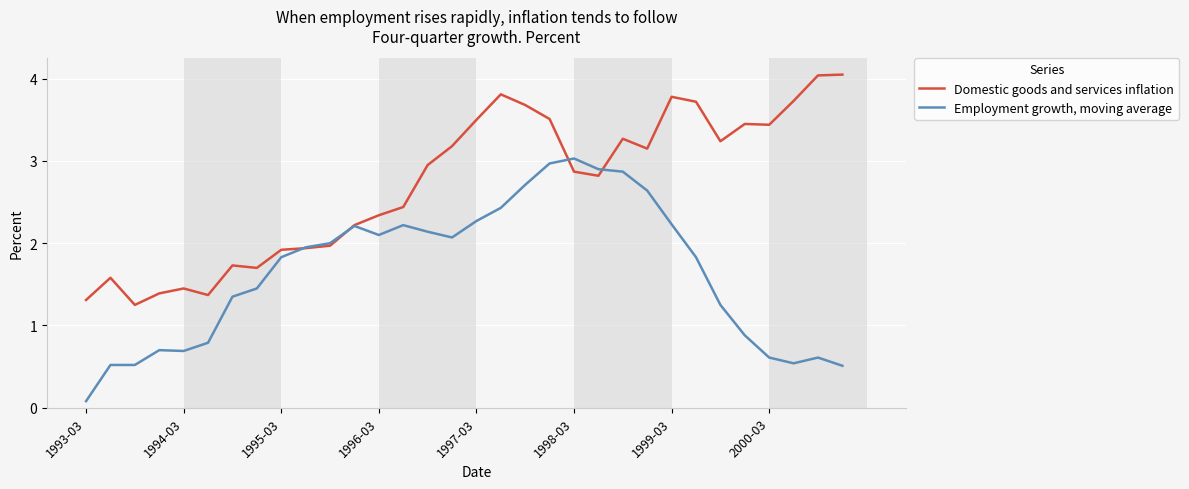

Rank the series by their maximum value, from lowest to highest.

Employment growth, moving average, Domestic goods and services inflation